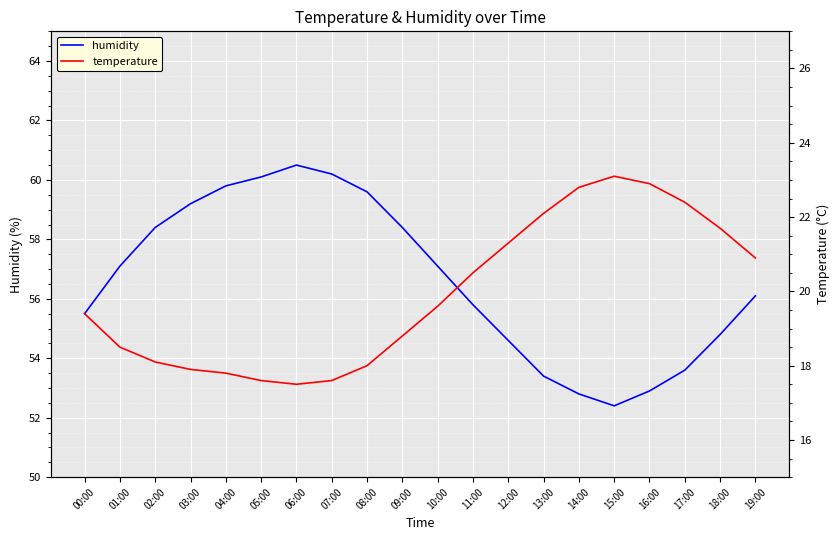

Which series has the largest total across all categories?

humidity